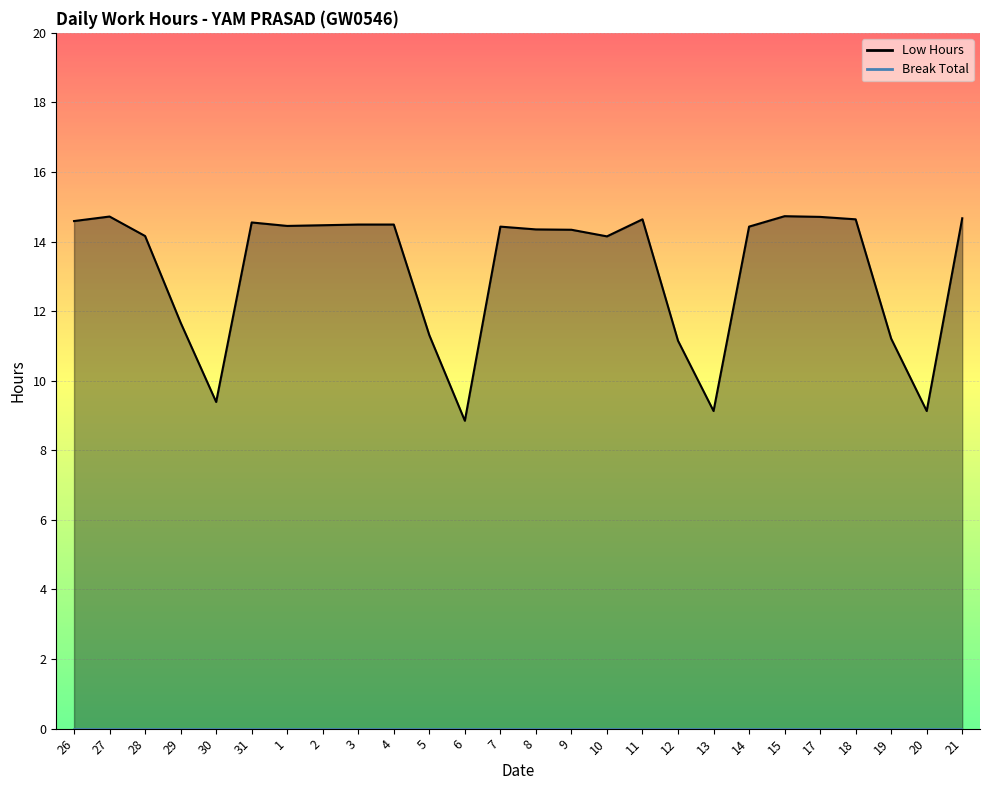

Rank the categories by value from lowest to highest.

6, 13, 20, 30, 12, 19, 5, 29, 10, 28, 9, 8, 7, 14, 1, 2, 3, 4, 31, 26, 11, 18, 21, 17, 27, 15